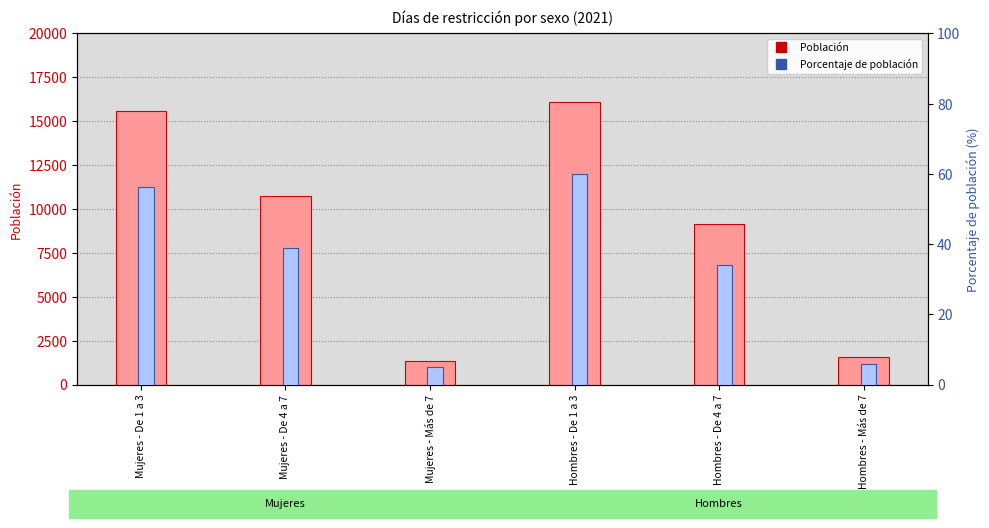

Which label corresponds to the largest value in the chart?

Hombres - De 1 a 3